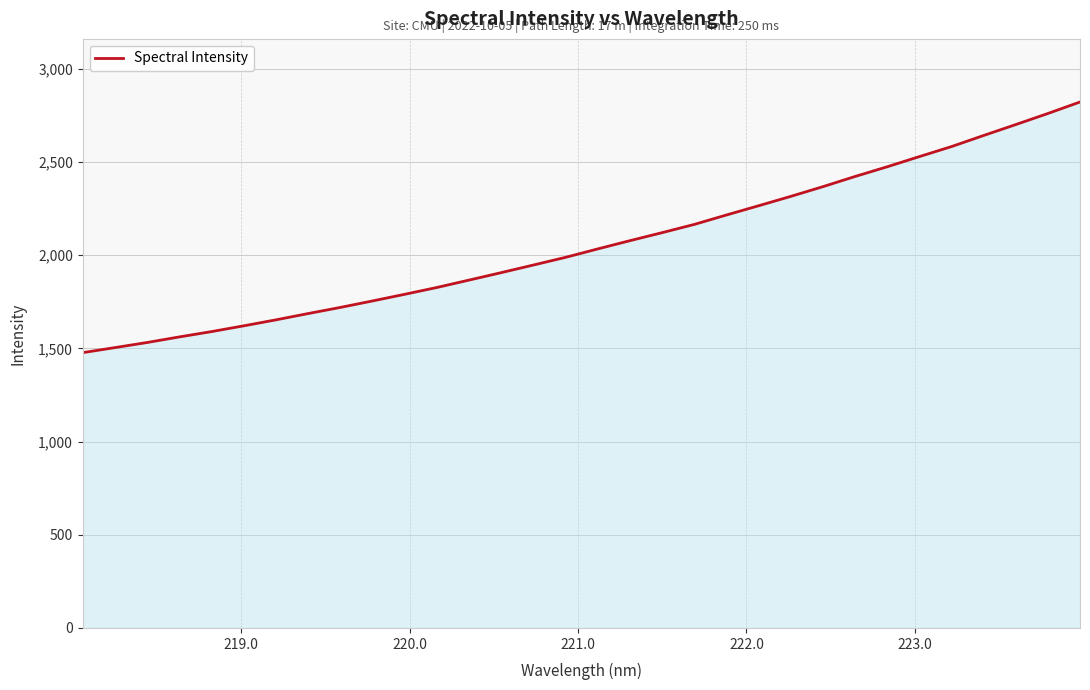

What is the minimum value shown in the chart?

1476.7